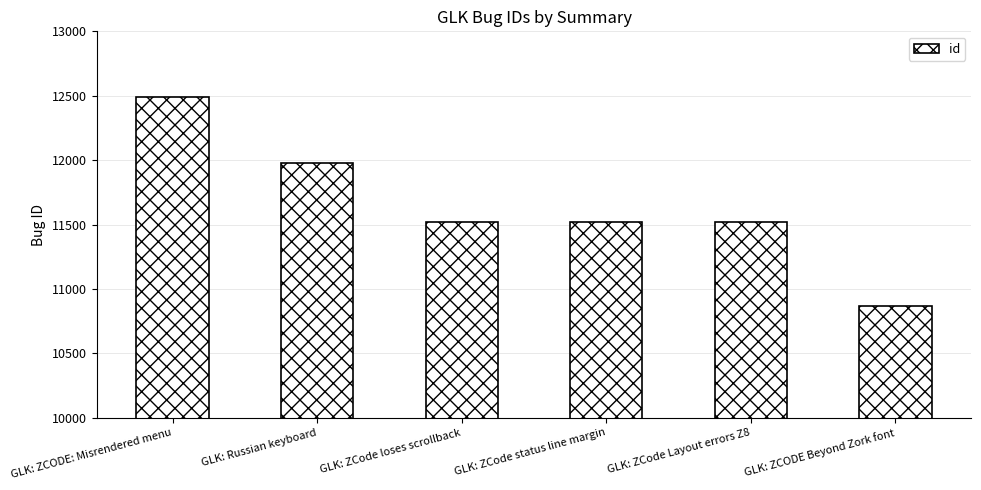

What is the greatest value displayed?

12493